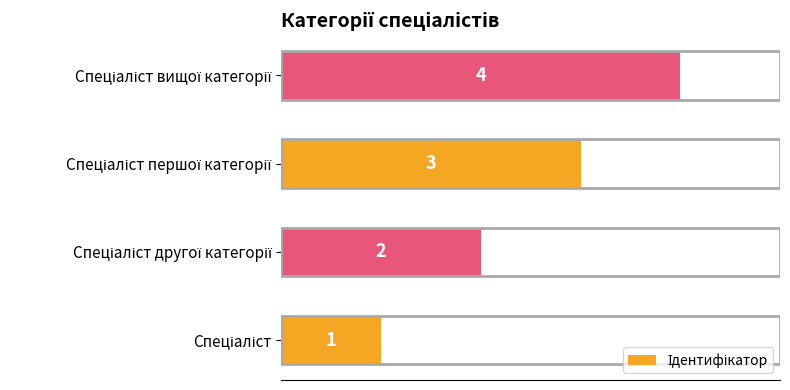

Count the values in the range 2 to 4.

3